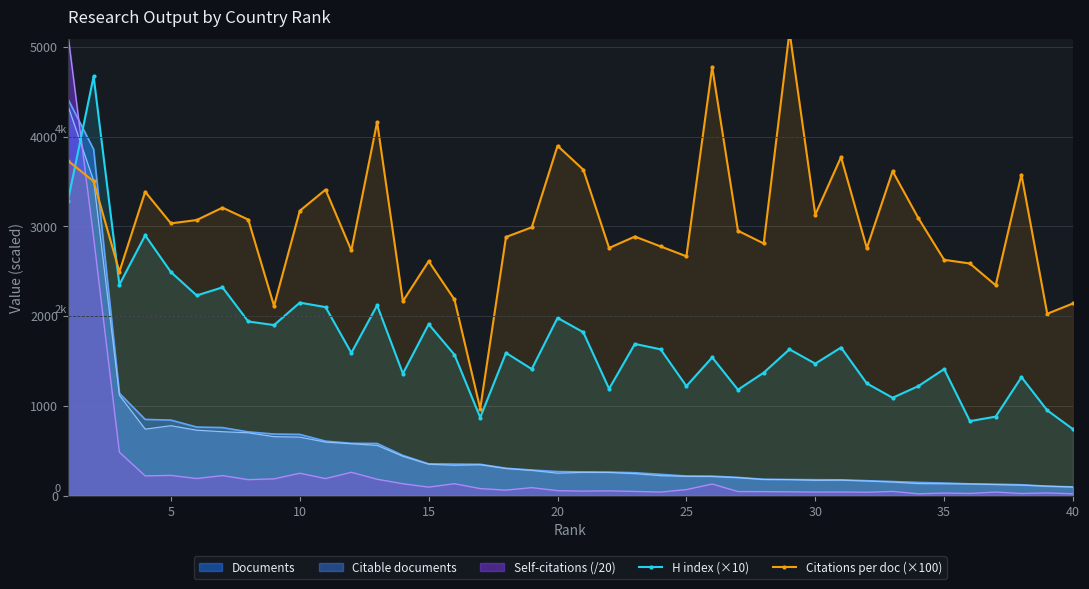

The value of H index (×10) at 15 is 1200. True or false?

False